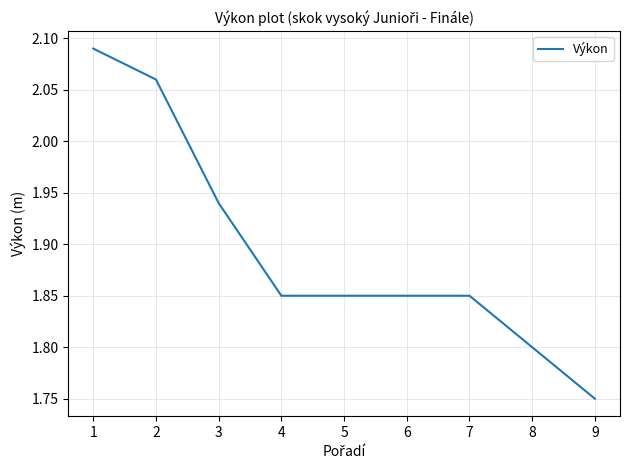

Count the values in the range 1 to 2.

7